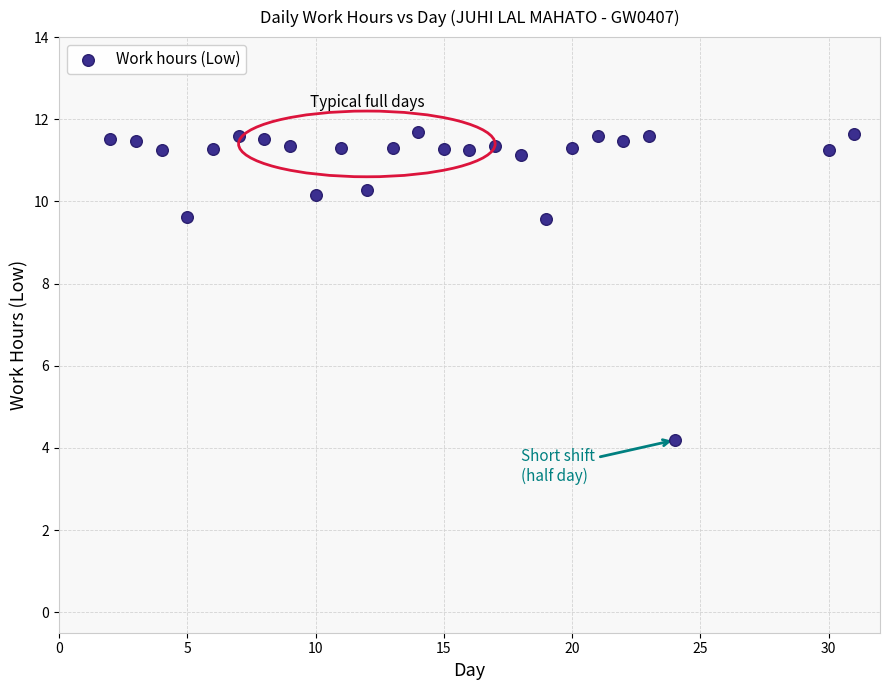

What is the range of X values (max minus min)?

29.0